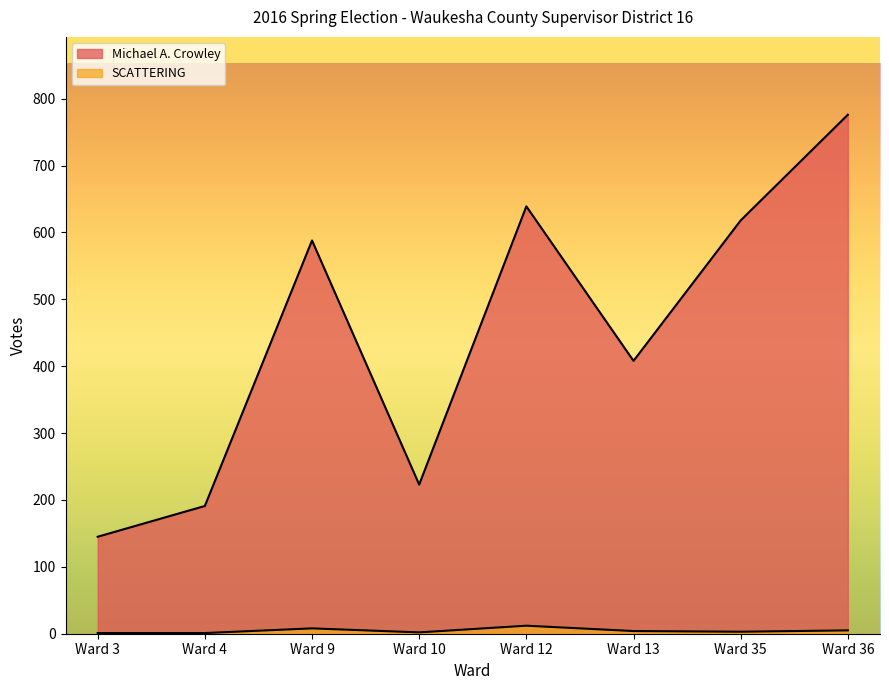

Is it true that Michael A. Crowley equals 230 at Ward 9?

False